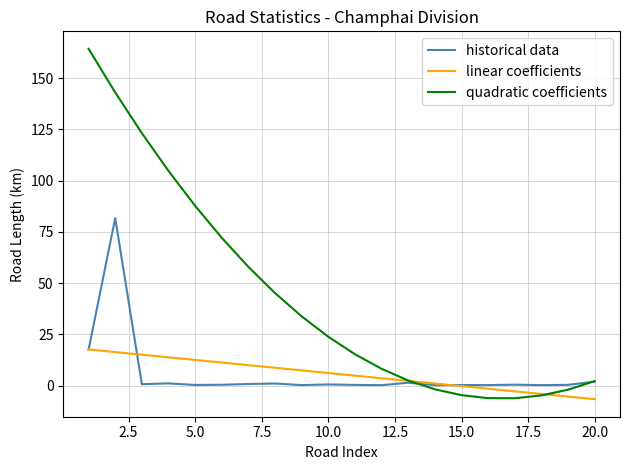

Which series has the largest total across all categories?

quadratic coefficients